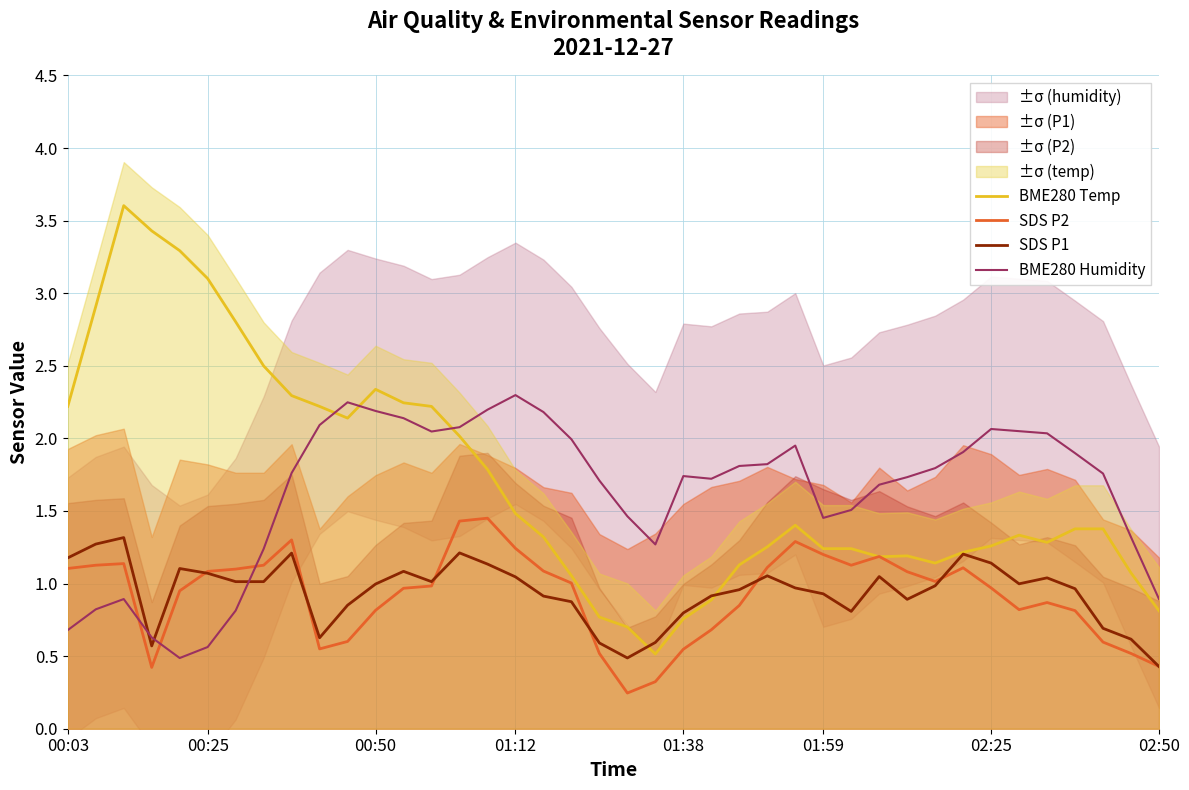

What value does the SDS P2 series have at 38?

0.5